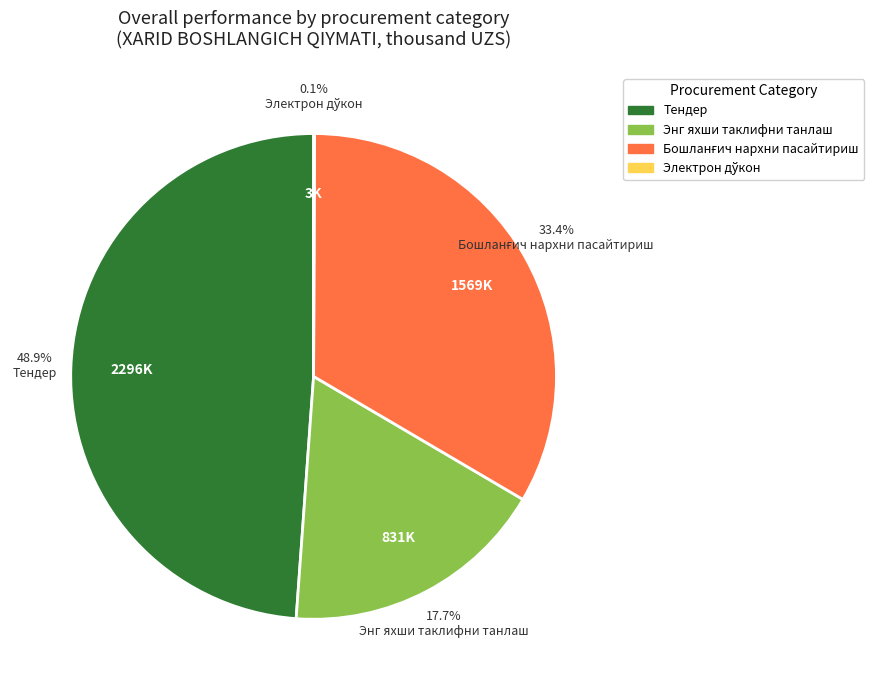

Which slice is the largest?

Тендер